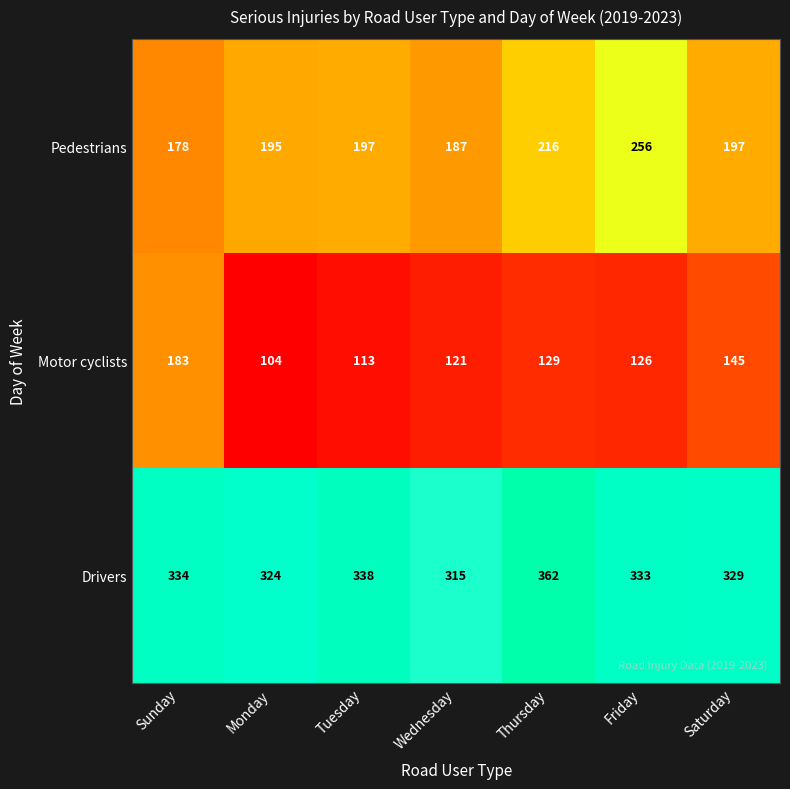

Rank the series by their average value, from lowest to highest.

Motor cyclists, Pedestrians, Drivers